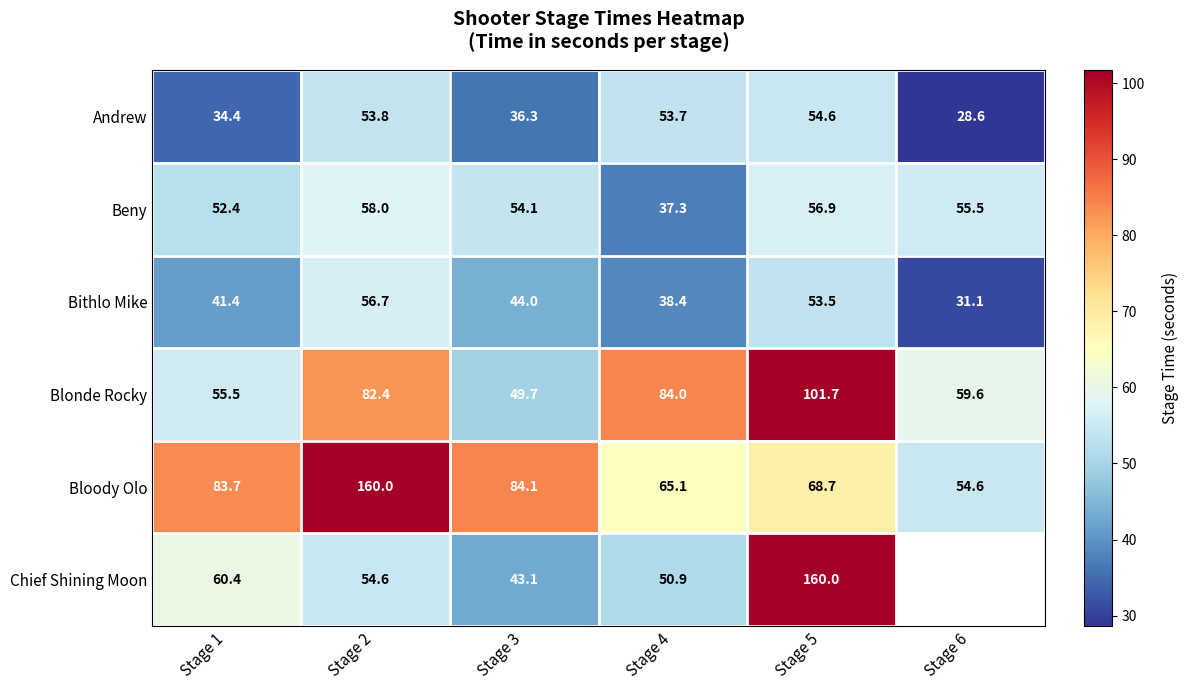

Is the value of Andrew at Stage 4 greater than the value of Bithlo Mike at Stage 1?

Yes